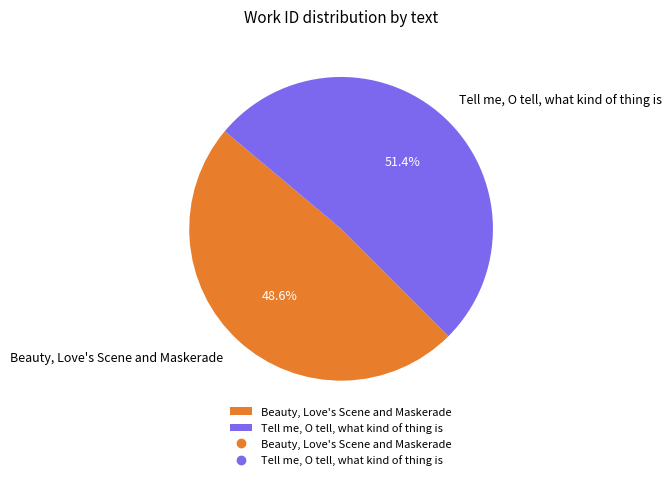

What percentage is NOT represented by Beauty, Love's Scene and Maskerade?

51.4%